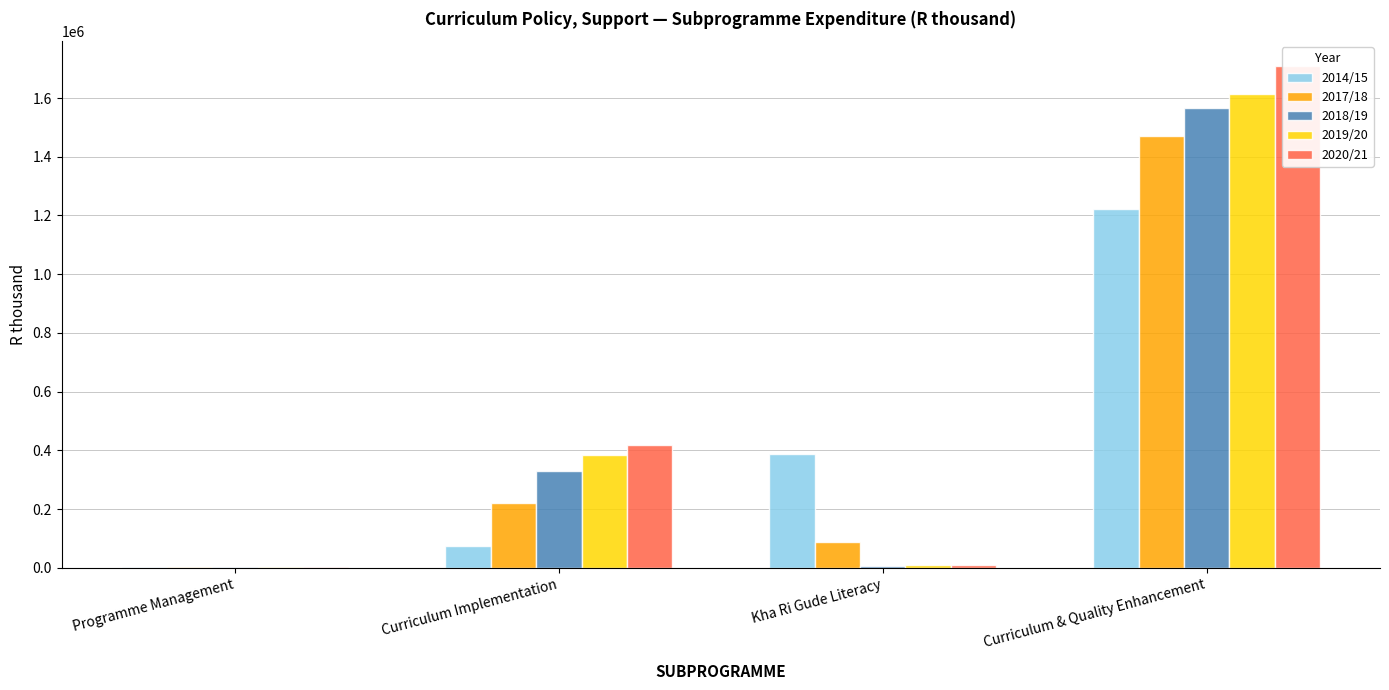

Is it true that 2019/20 equals 4942 at Kha Ri Gude Literacy?

False